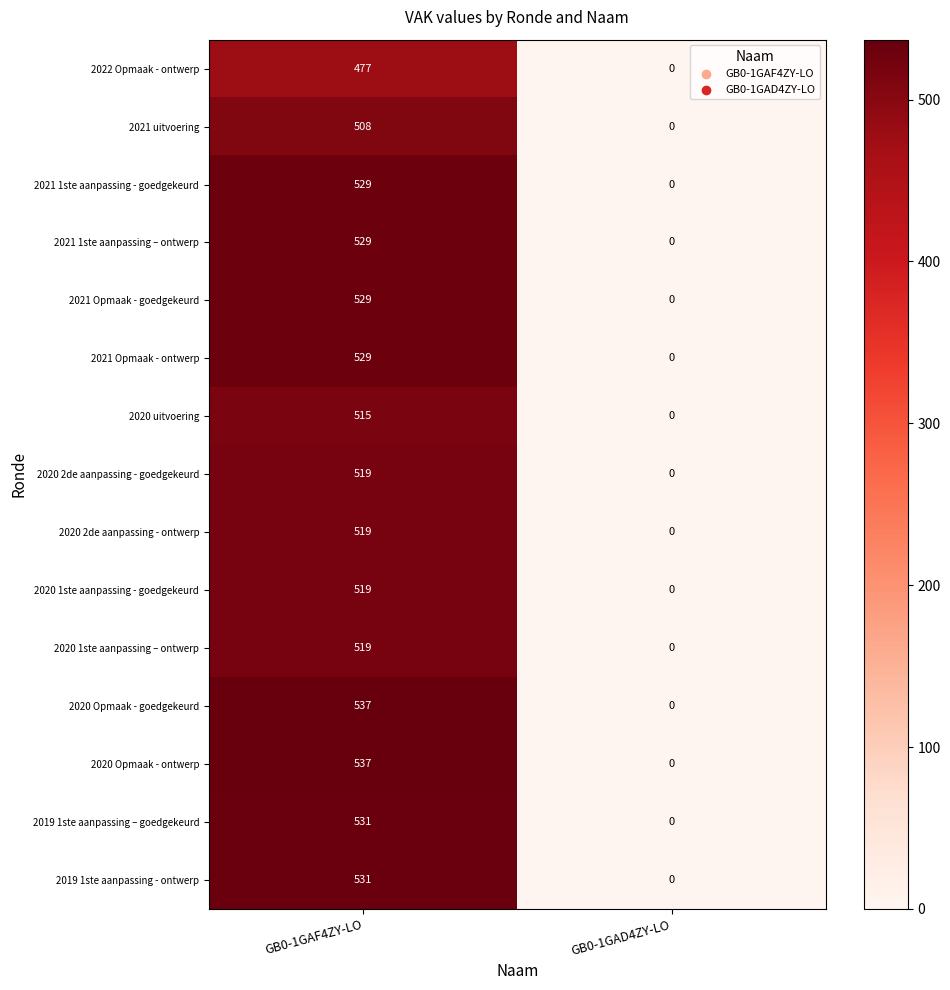

Reading left to right, list all the values displayed in this chart.

2022 Opmaak - ontwerp: 477	0
2021 uitvoering: 508	0
2021 1ste aanpassing - goedgekeurd: 529	0
2021 1ste aanpassing – ontwerp: 529	0
2021 Opmaak - goedgekeurd: 529	0
2021 Opmaak - ontwerp: 529	0
2020 uitvoering: 515	0
2020 2de aanpassing - goedgekeurd: 519	0
2020 2de aanpassing - ontwerp: 519	0
2020 1ste aanpassing - goedgekeurd: 519	0
2020 1ste aanpassing – ontwerp: 519	0
2020 Opmaak - goedgekeurd: 537	0
2020 Opmaak - ontwerp: 537	0
2019 1ste aanpassing – goedgekeurd: 531	0
2019 1ste aanpassing - ontwerp: 531	0